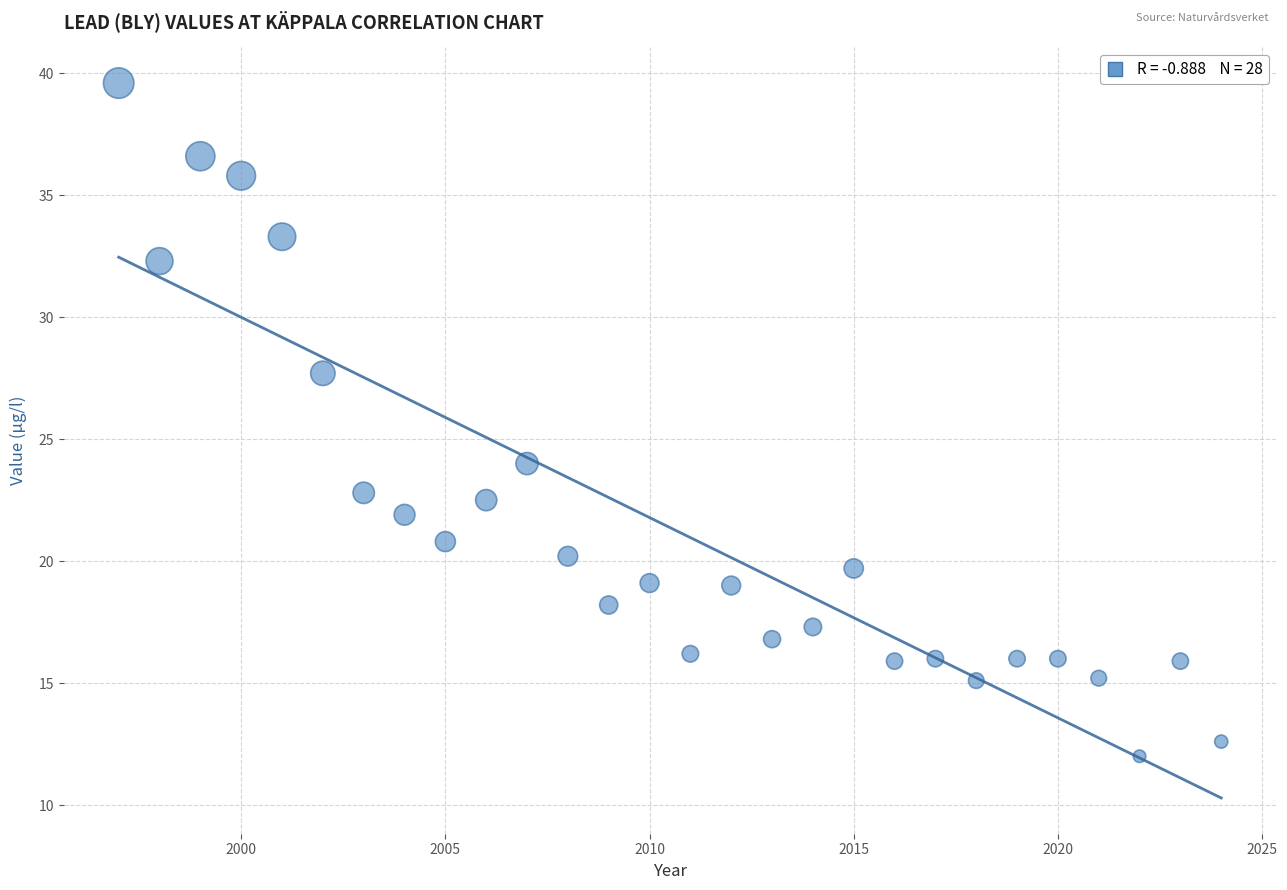

What is the range of Y values (max minus min)?

27.6